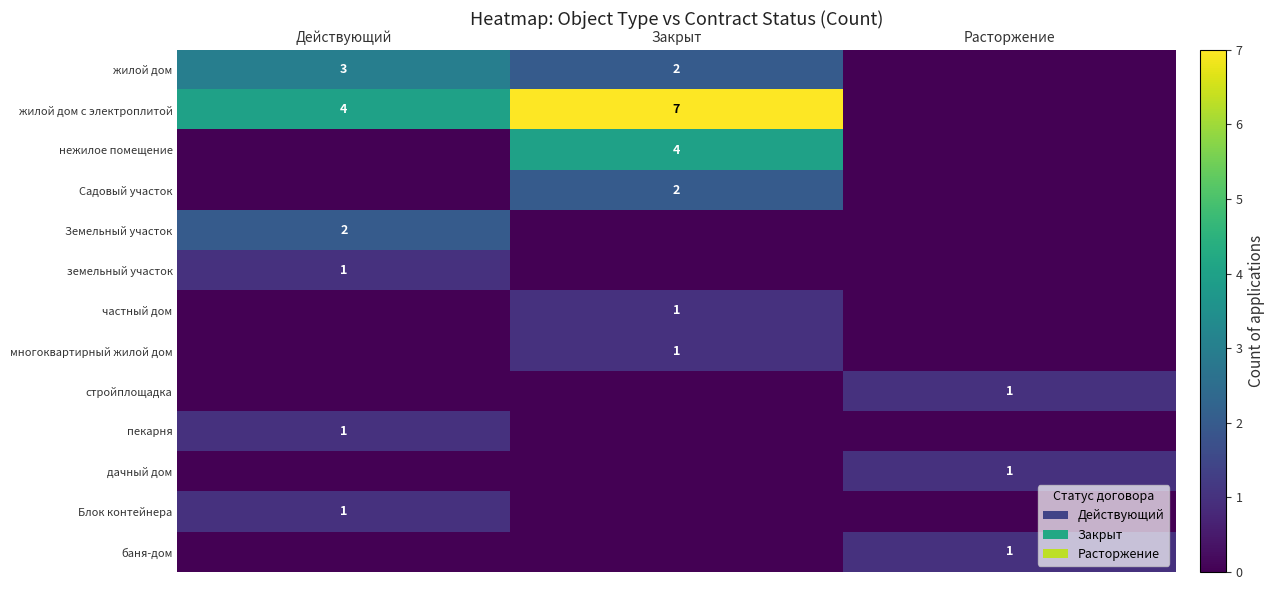

The value of дачный дом at Расторжение is 0. True or false?

False